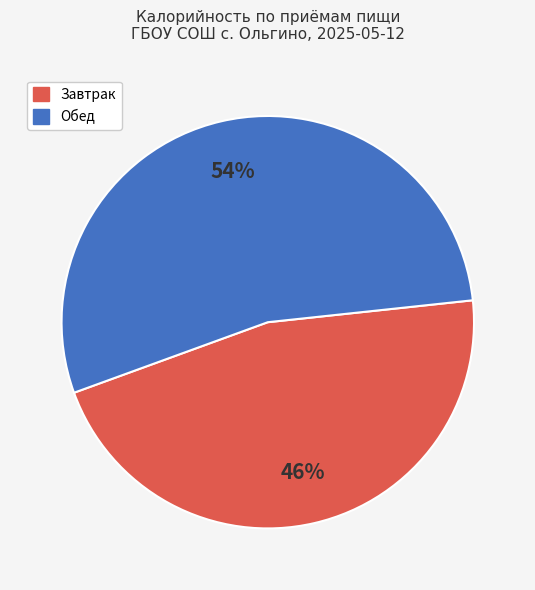

What percentage is the Завтрак slice, to the nearest percent?

46%